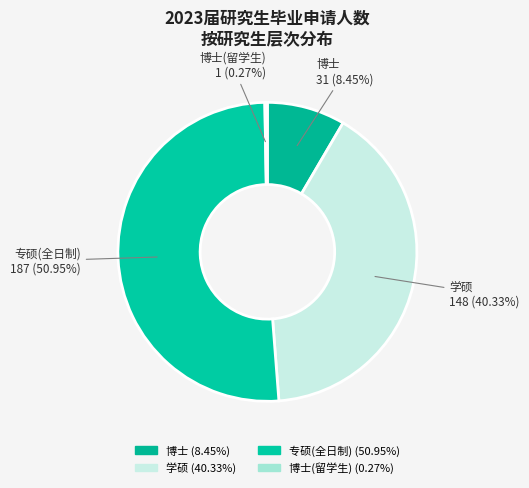

Which category has the biggest portion of the pie?

专硕(全日制)